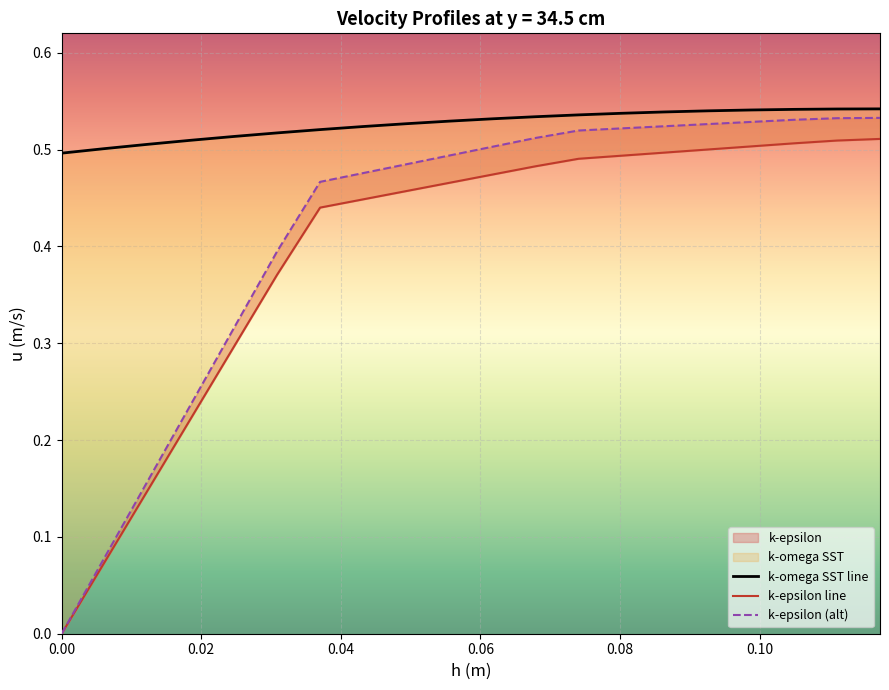

Which series has the largest range (max minus min)?

k-epsilon 2